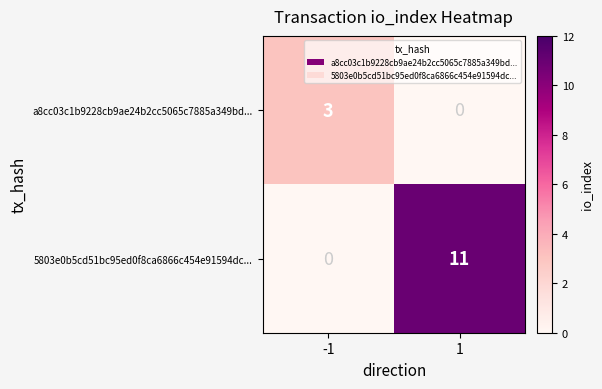

What is the difference between the highest and lowest values at -1?

3